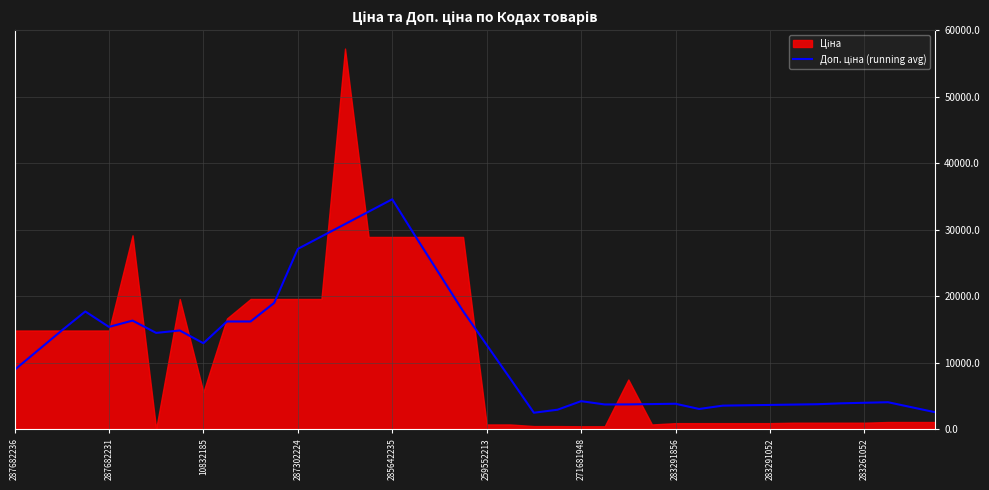

What is the sum of all values?

486011.3